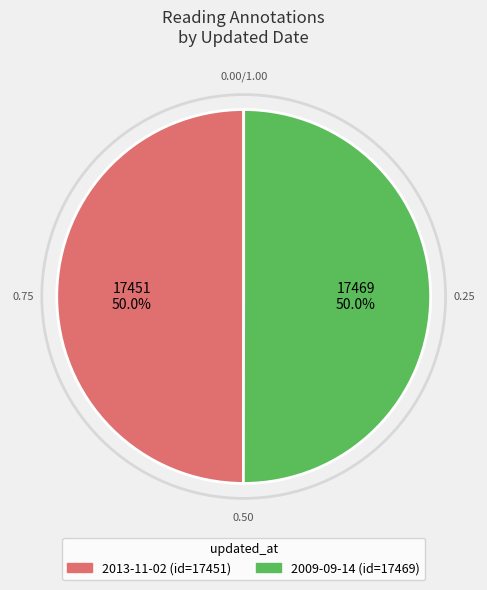

What percentage is NOT represented by 2013-11-02?

50.0%